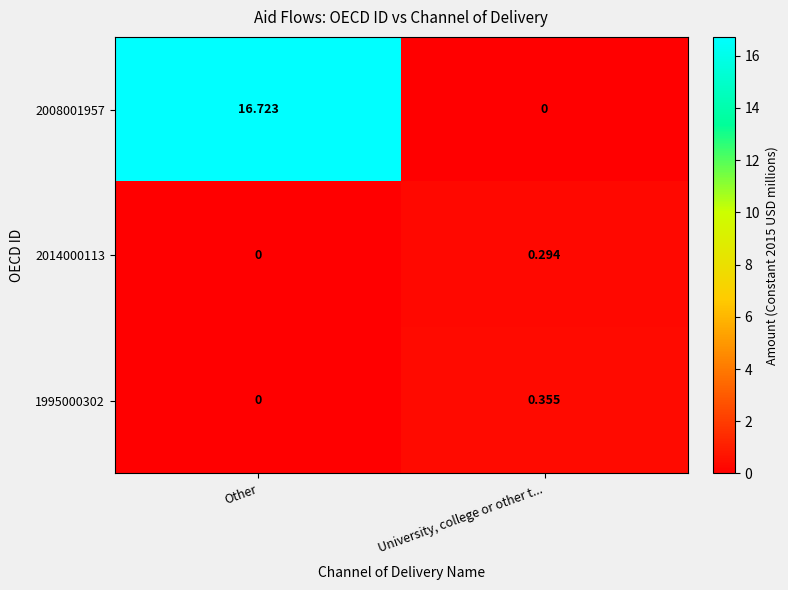

At which category does the chart reach its peak across all series?

Other